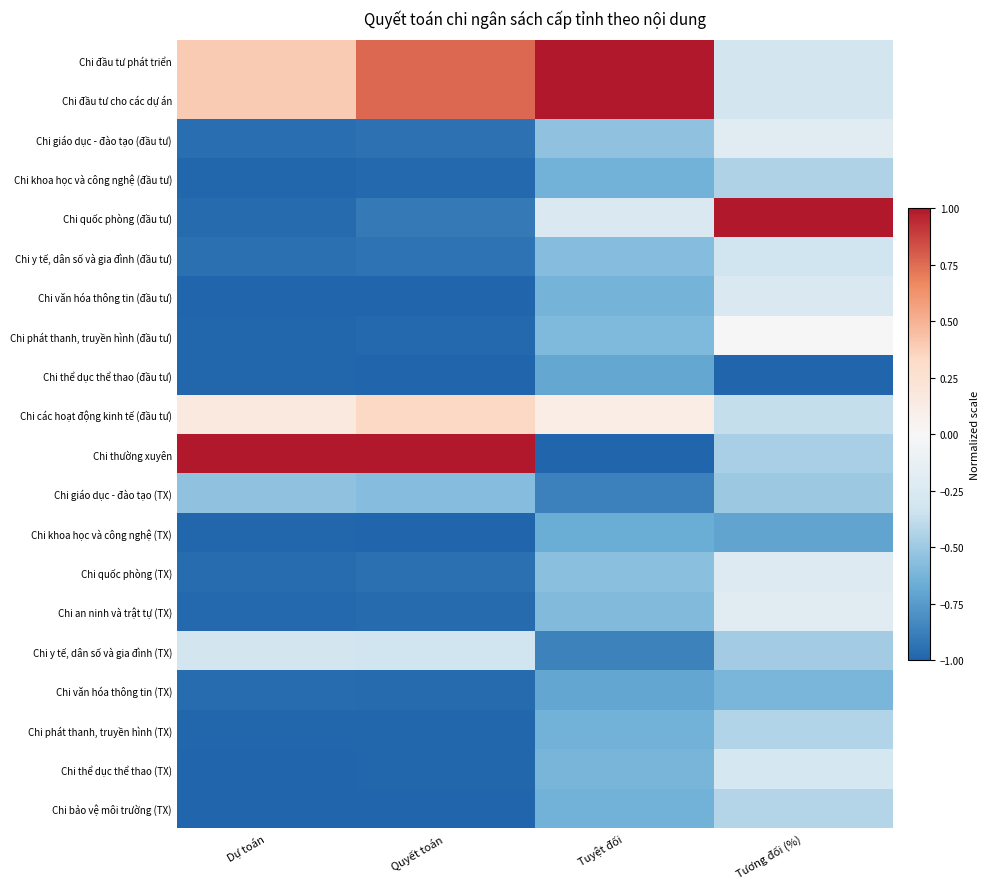

At how many categories does at least one series exceed 0?

4